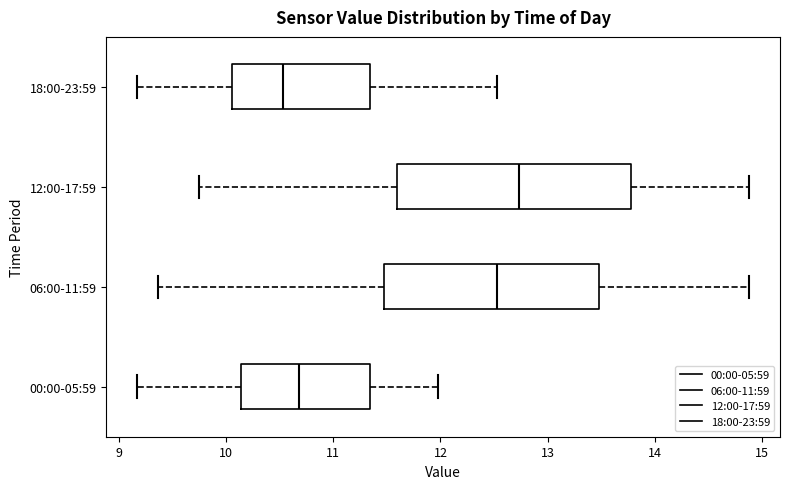

Which box is the widest, from its left edge to its right edge?

12:00-17:59